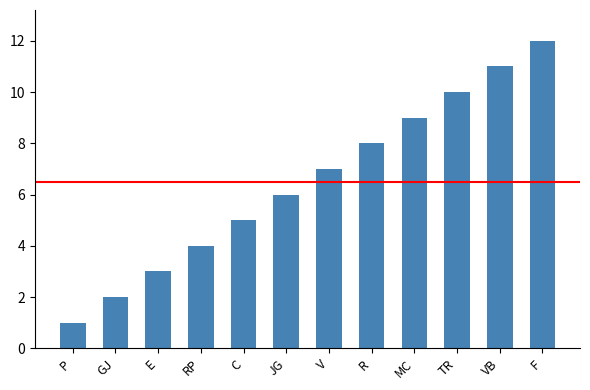

What is the change in value from C to TR?

+5